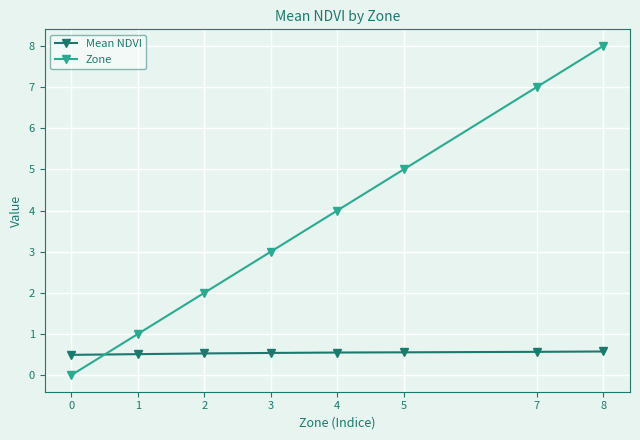

Is the value of Mean NDVI at 3 greater than the value of Zone at 3?

No